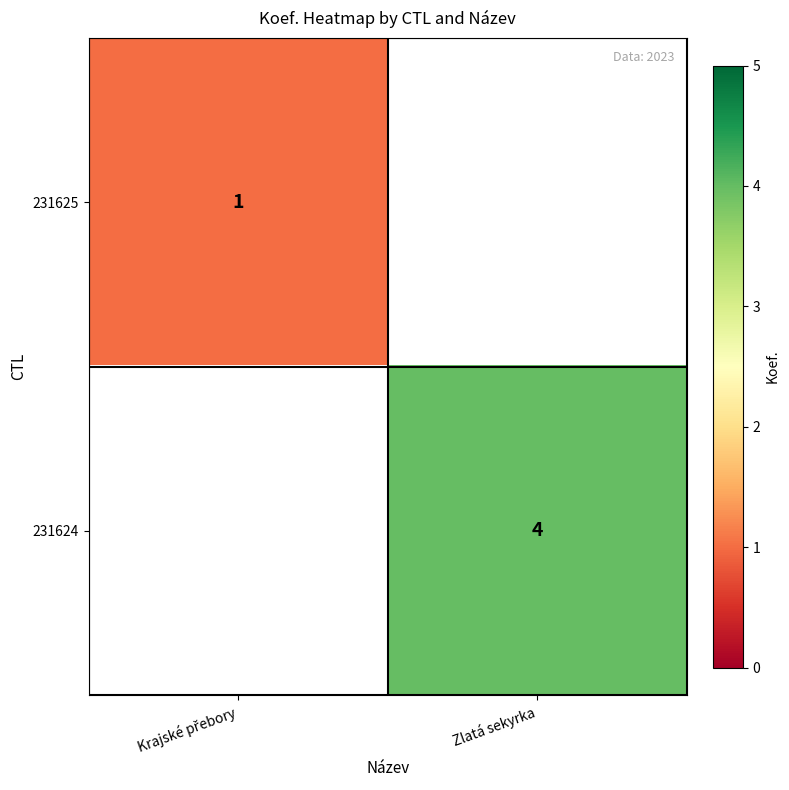

Is it true that 231624 equals 1 at Zlatá sekyrka?

False